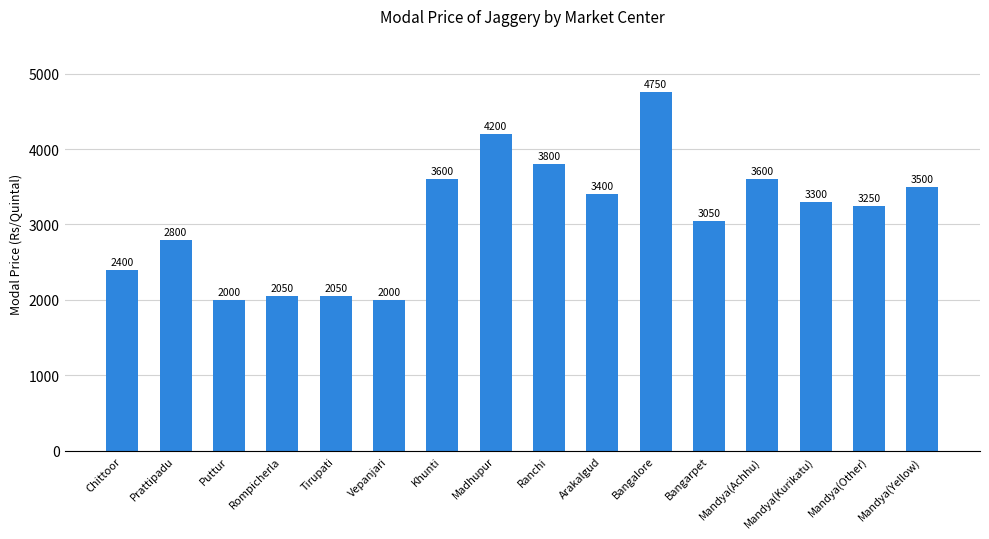

What is the difference between the values at Rompicherla and Khunti?

1550